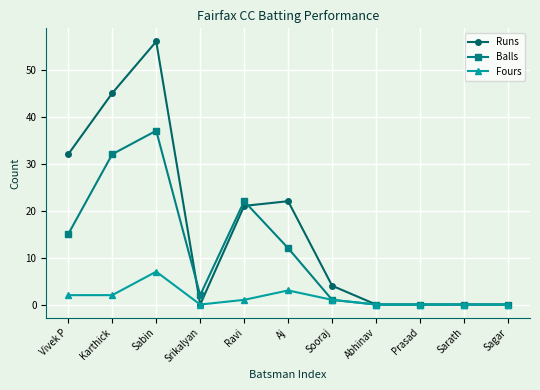

At which category does Runs reach its first local peak?

Sabin